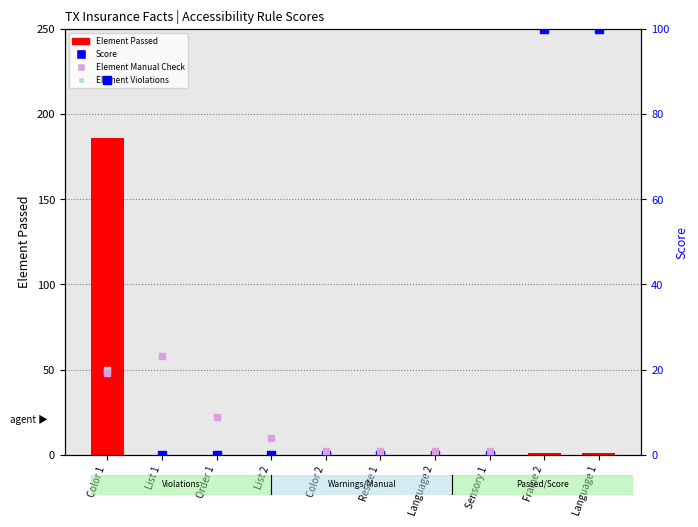

Which series has the largest Y range (max minus min)?

Element Passed